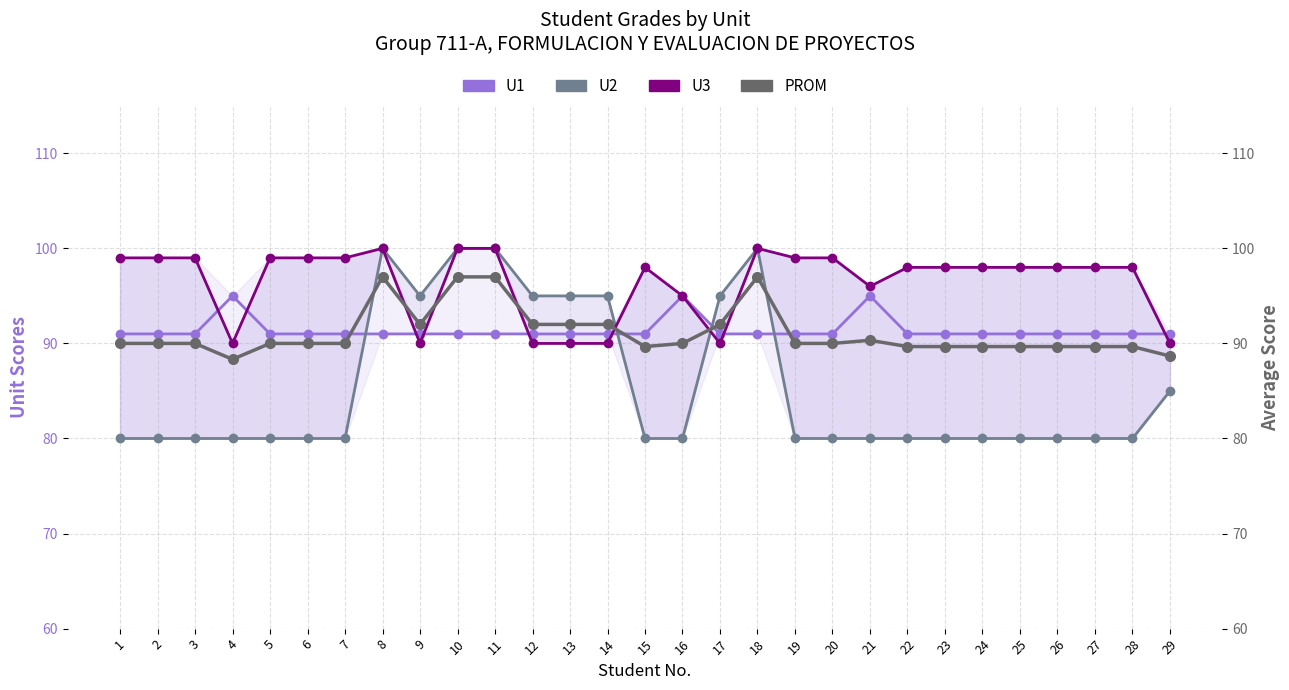

Where does the PROM series first go above 90?

8